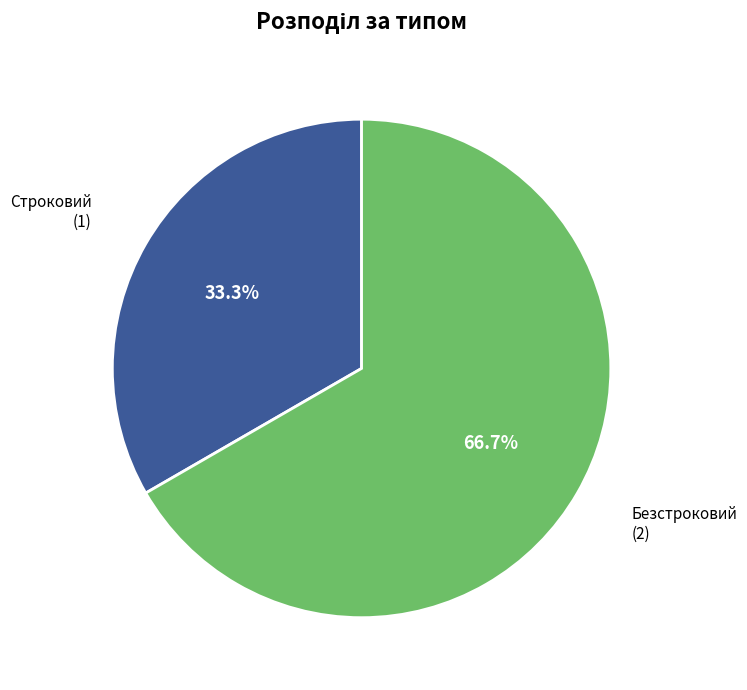

Does any single category account for the majority?

Yes